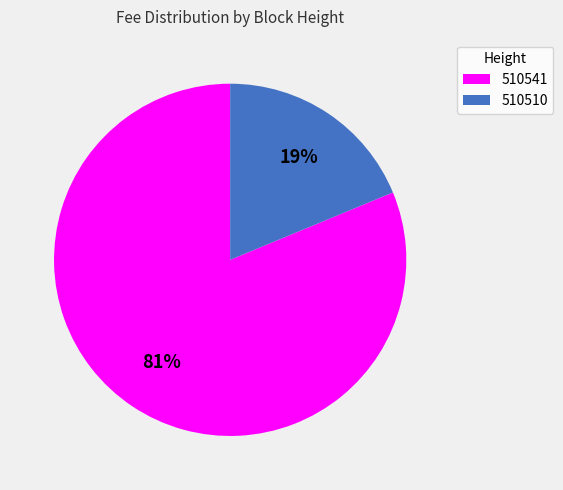

Count the number of slices in the pie.

2